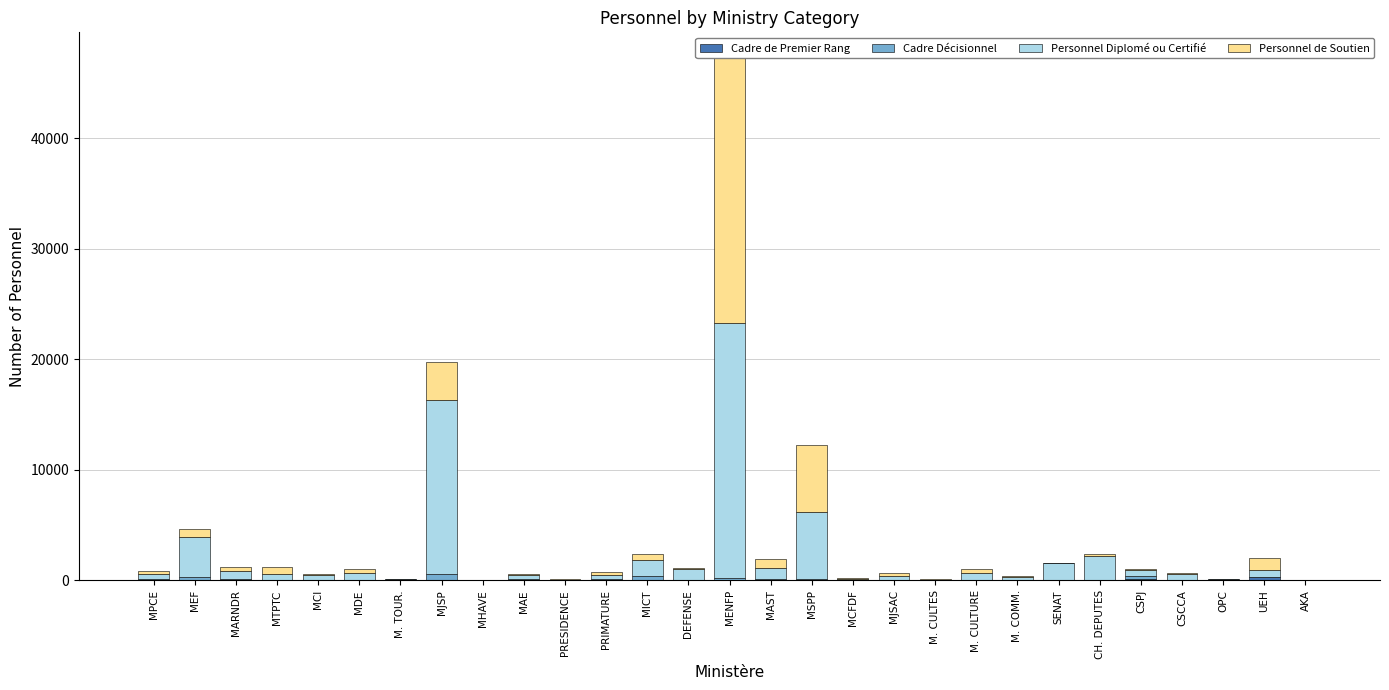

At which category is the sum across all series the highest?

MENFP